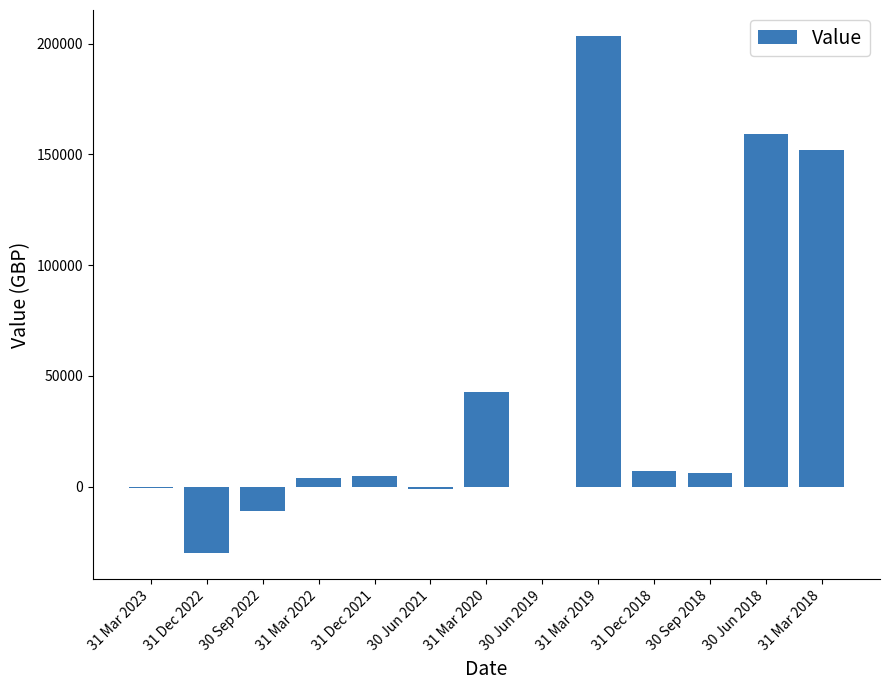

What is the sum of the values at 30 Sep 2022 and 30 Jun 2018?

148098.8